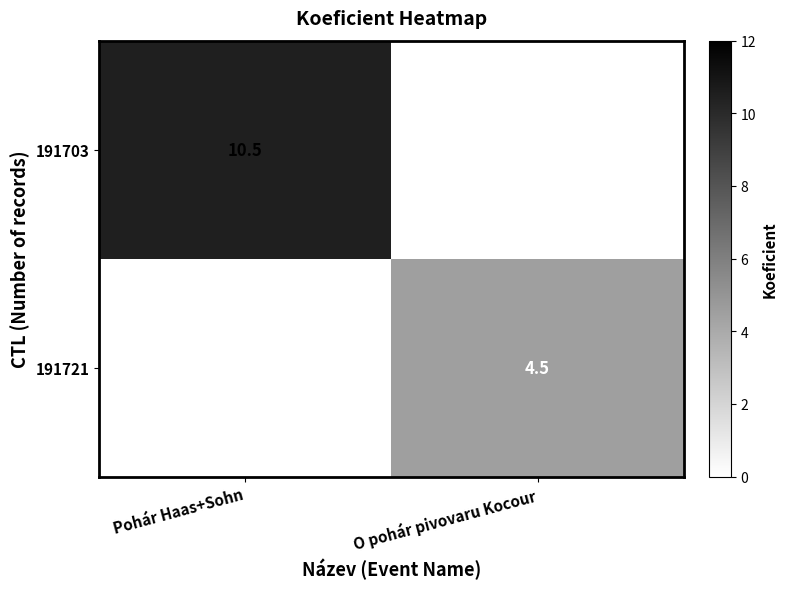

The value of 191721 at O pohár pivovaru Kocour is 6.5. True or false?

False